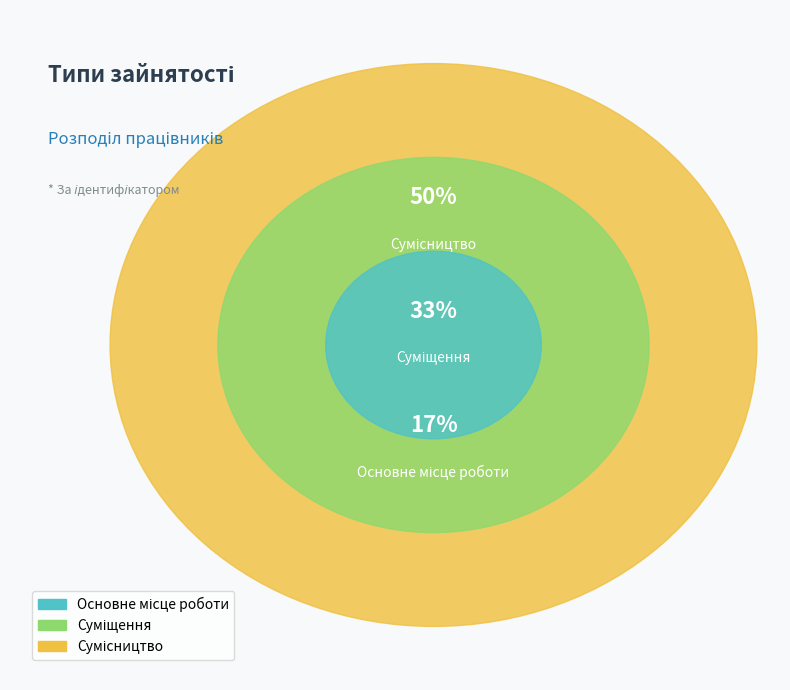

To the nearest percent, what percentage of the pie is Основне місце роботи?

17%